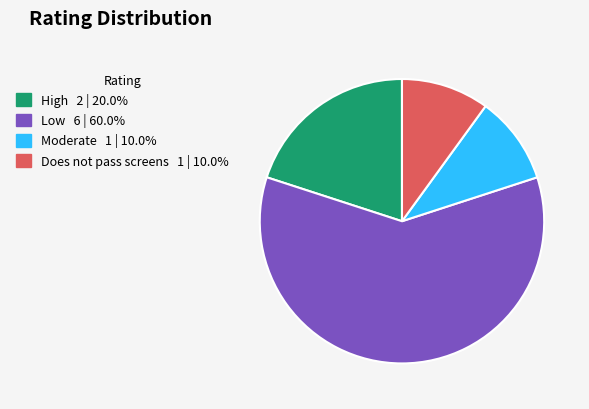

Combined, do Does not pass screens and Low account for over 50%?

Yes